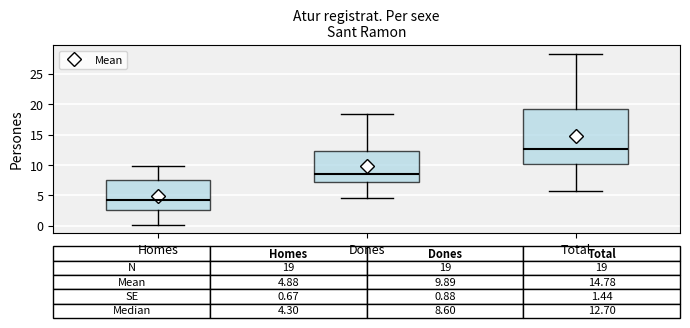

Comparing the boxes themselves (not the whiskers), which one is the tallest?

Total